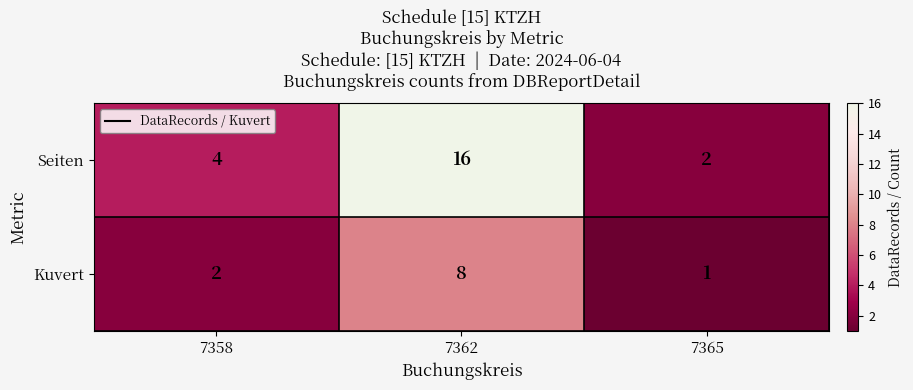

How many data points in Kuvert are less than 2?

1